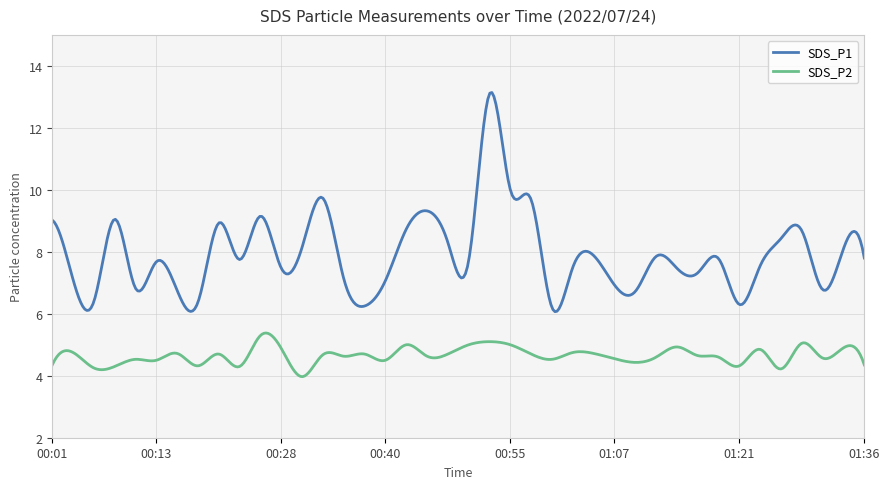

What is the minimum value shown in the chart?

4.0